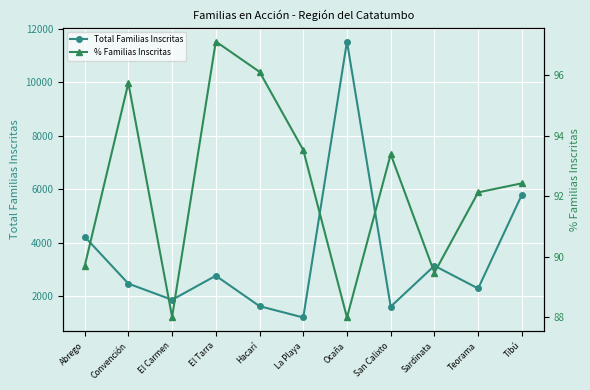

How many lines are shown in the chart?

2